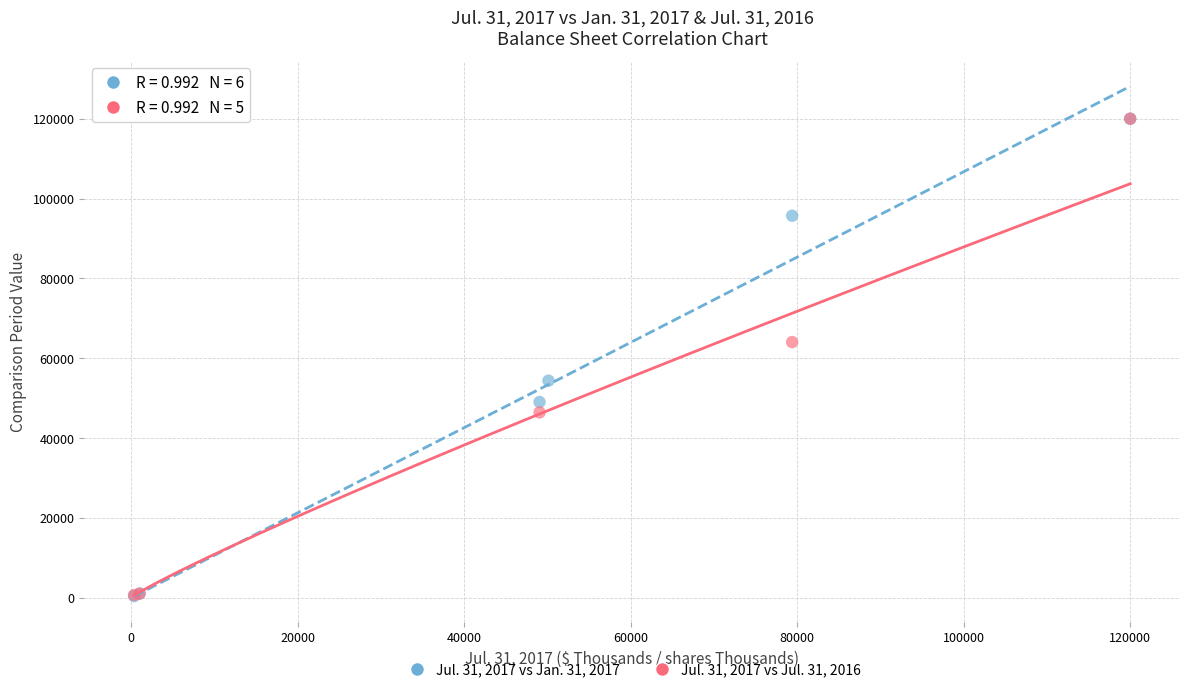

What are all the series names shown in the legend?

Jul. 31, 2017 vs Jan. 31, 2017, Jul. 31, 2017 vs Jul. 31, 2016